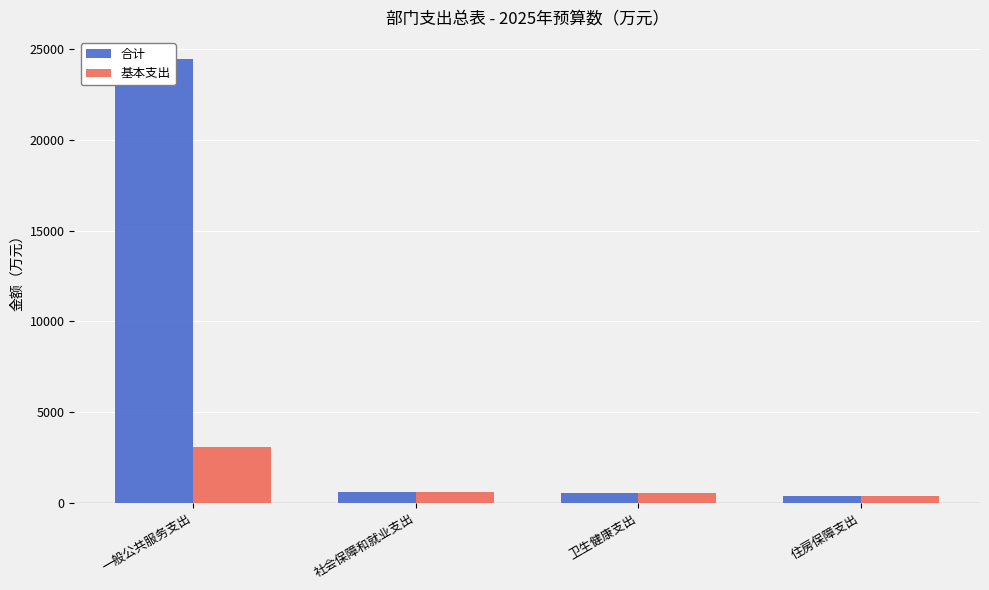

How many bars are there in total?

8